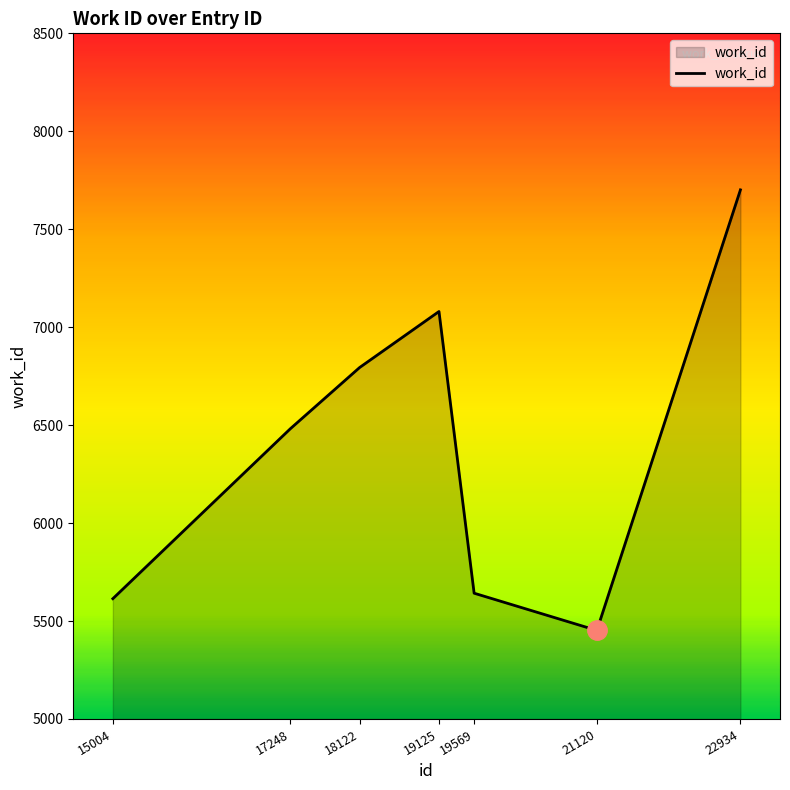

What is the average value?

6395